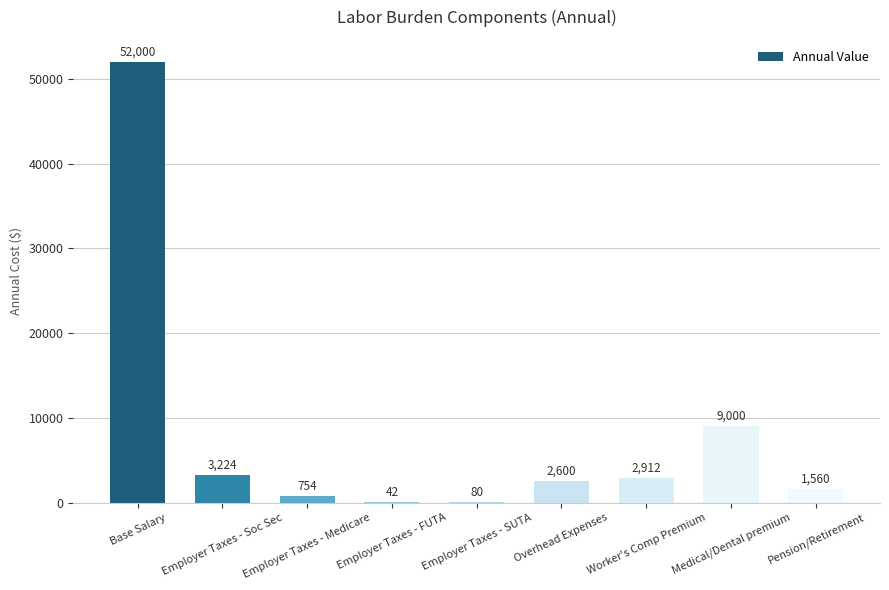

What is the greatest value displayed?

52000.0